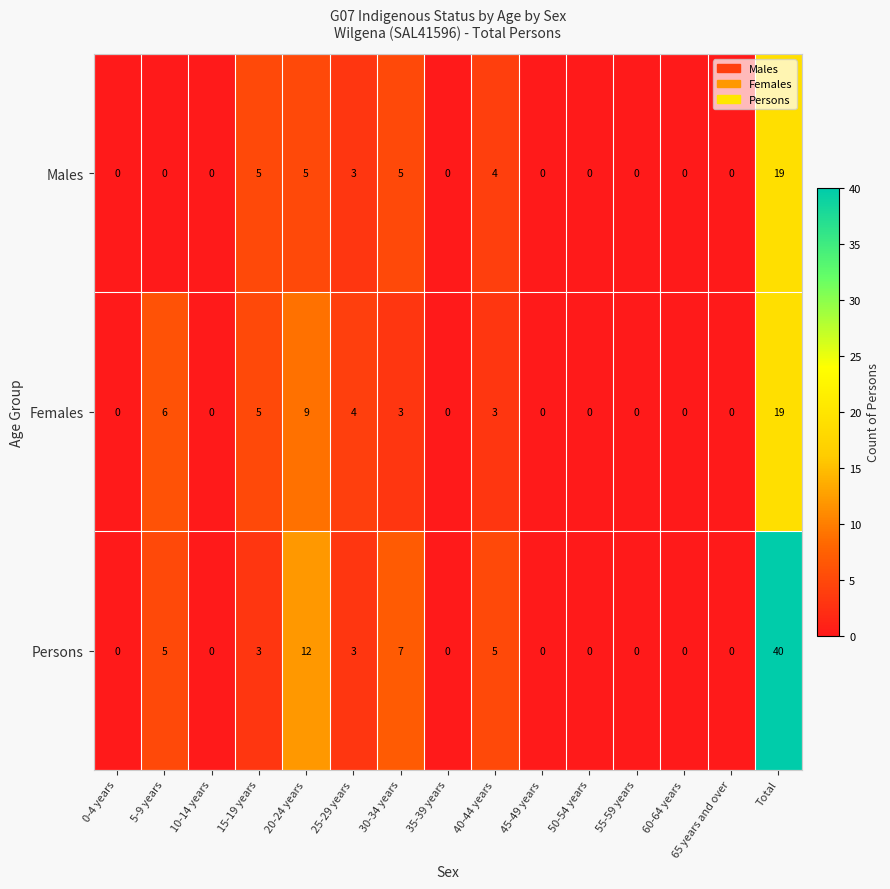

At how many categories does at least one series exceed 25?

1